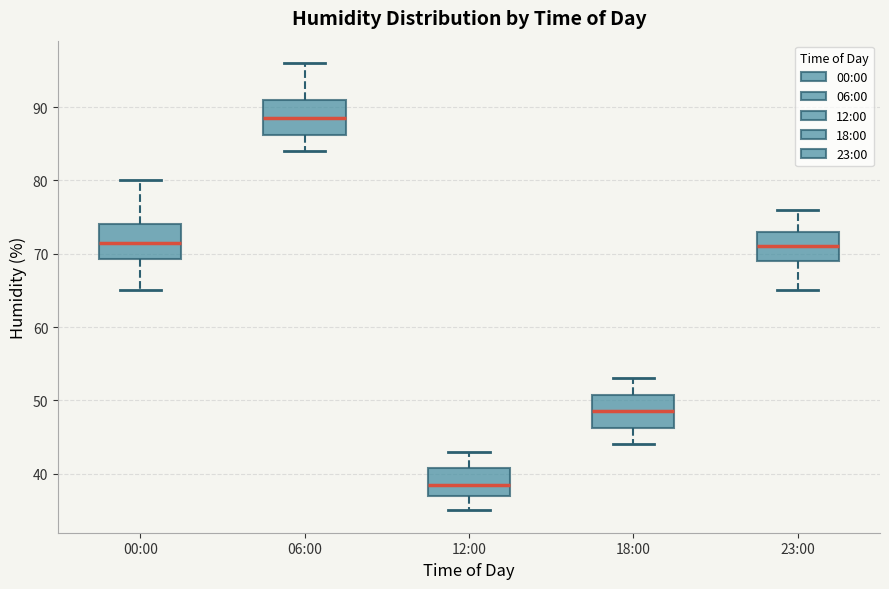

Where is the upper edge of the box for 18:00 on the y-axis? The values are not printed on the chart, so give them approximately, as read against the axis.

51